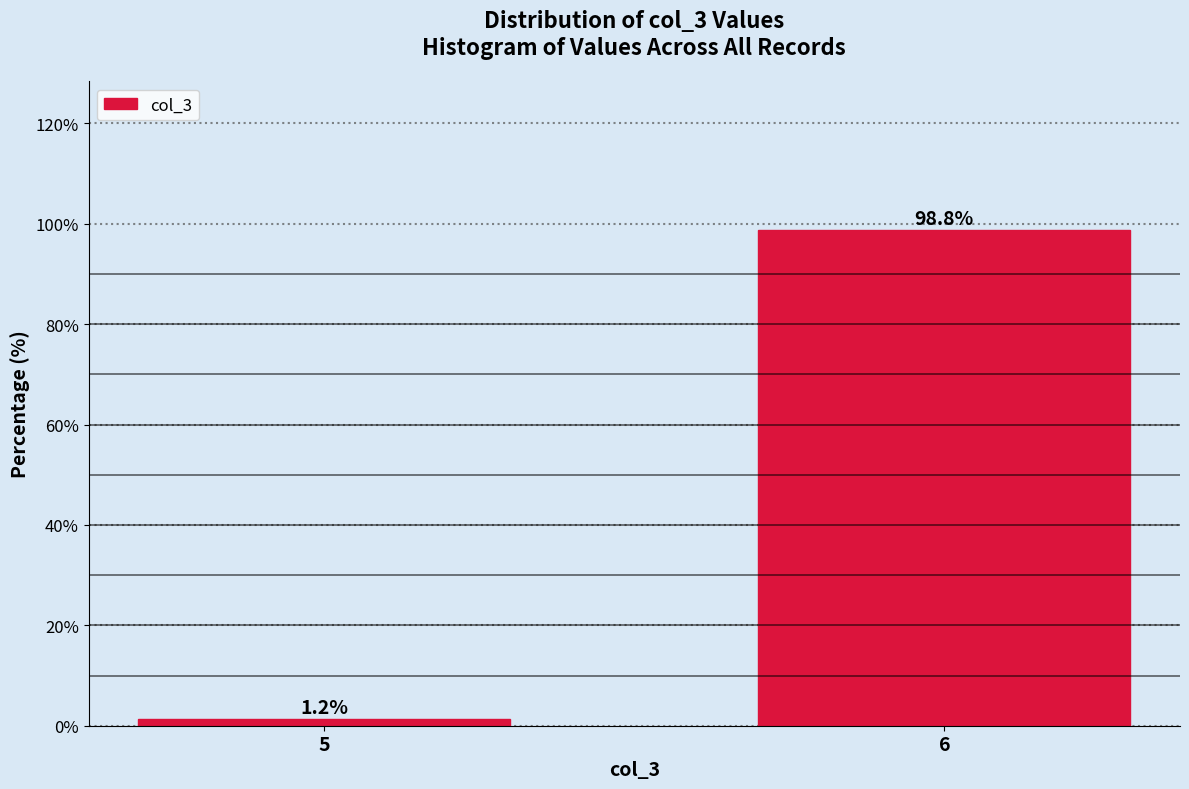

Reading right to left, extract all data points from this chart.

6=98.8	5=1.2